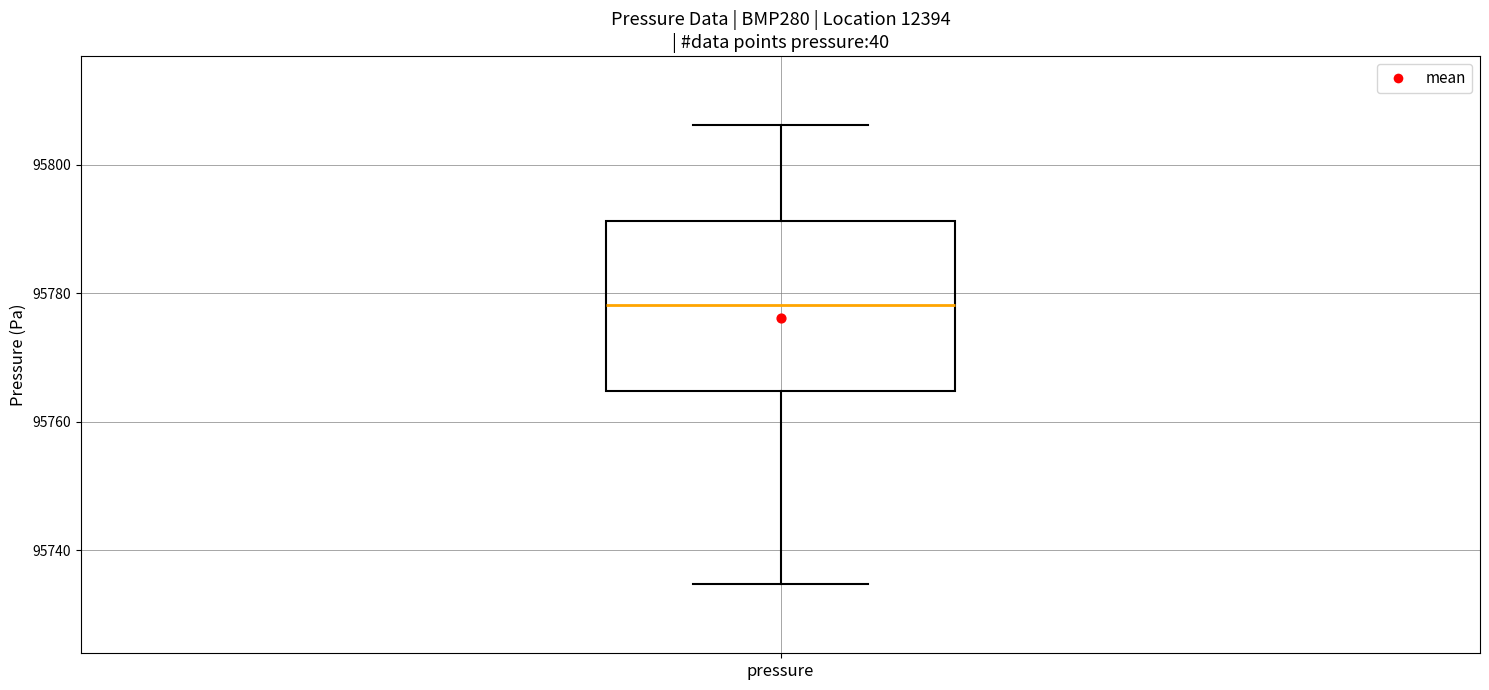

Transcribe this box plot: give where the median line is, the range the box spans, and where the two whiskers end, as read against the y-axis. The values are not printed on the chart, so give them approximately, as read against the axis.

median 95778, box 95764 to 95792, whiskers 95734 to 95806